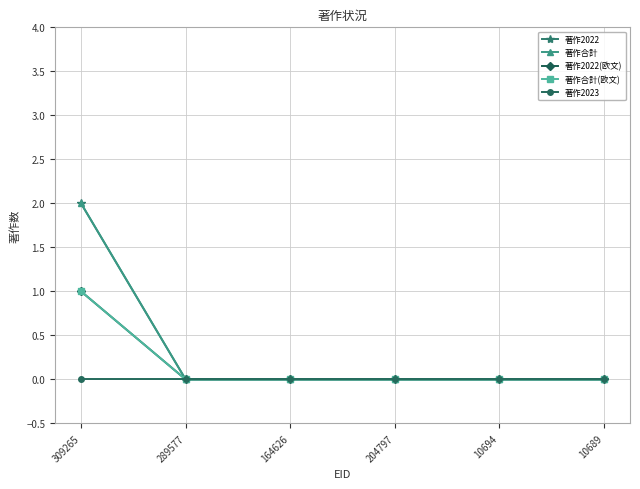

What is the value of the 著作2022(欧文) point at the 1st from the left?

1